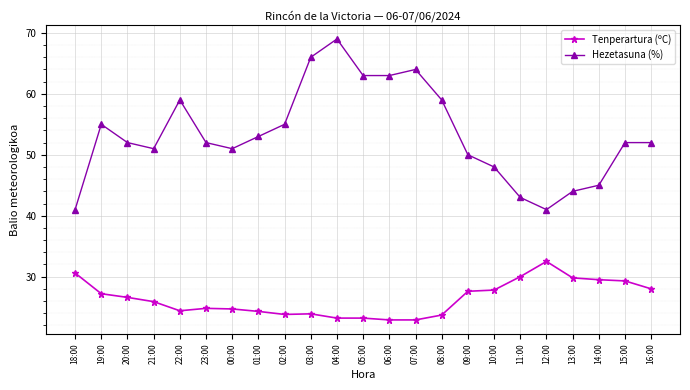

Does the chart have visible grid lines?

Yes